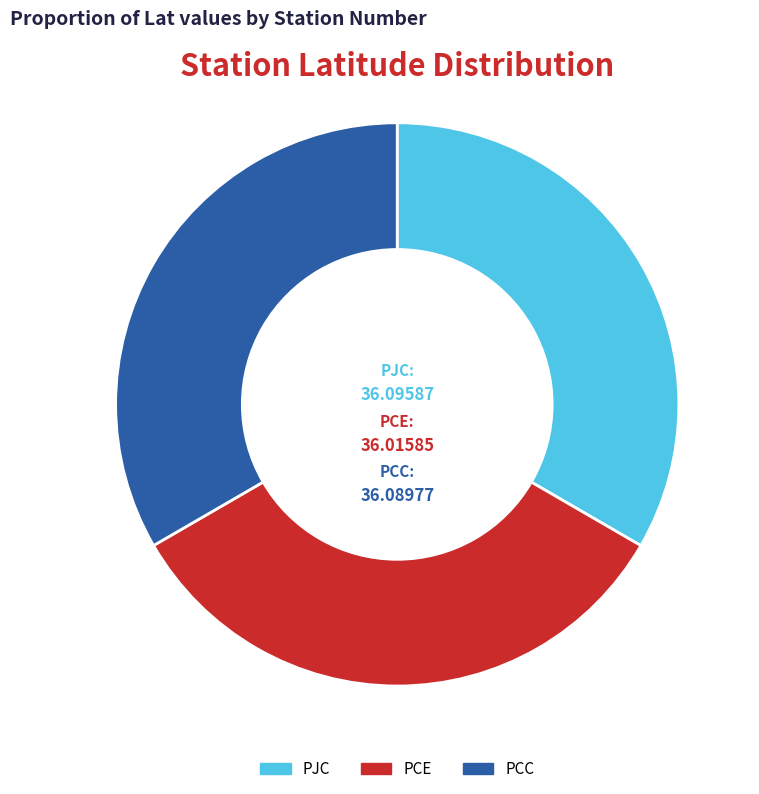

Combined, do PJC and PCC account for over 50%?

Yes